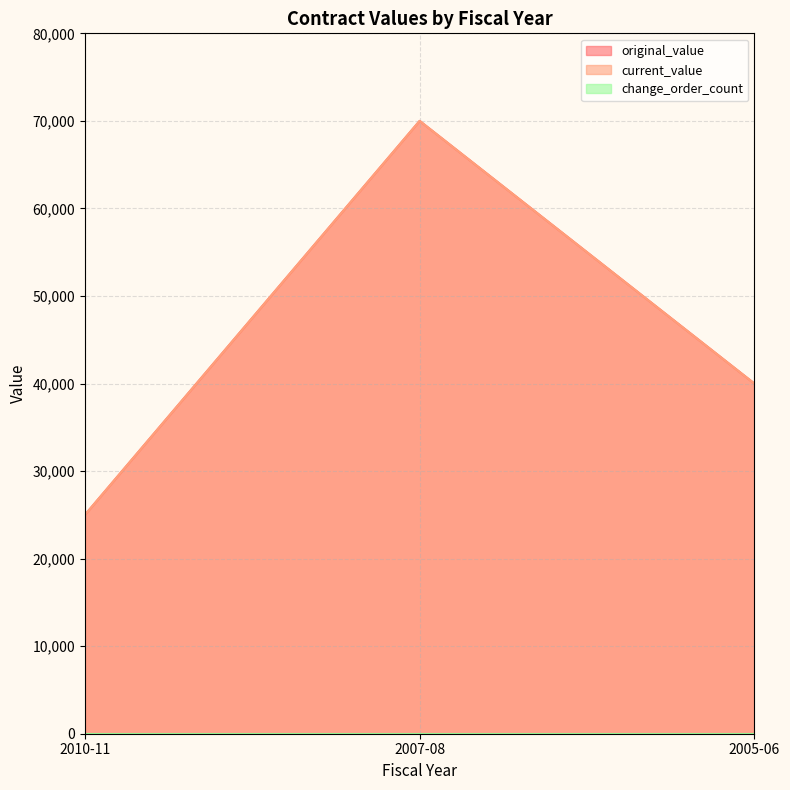

Reading left to right, what are all the values shown in this chart?

original_value: 25000	70000	40000
current_value: 25000	70000	40000